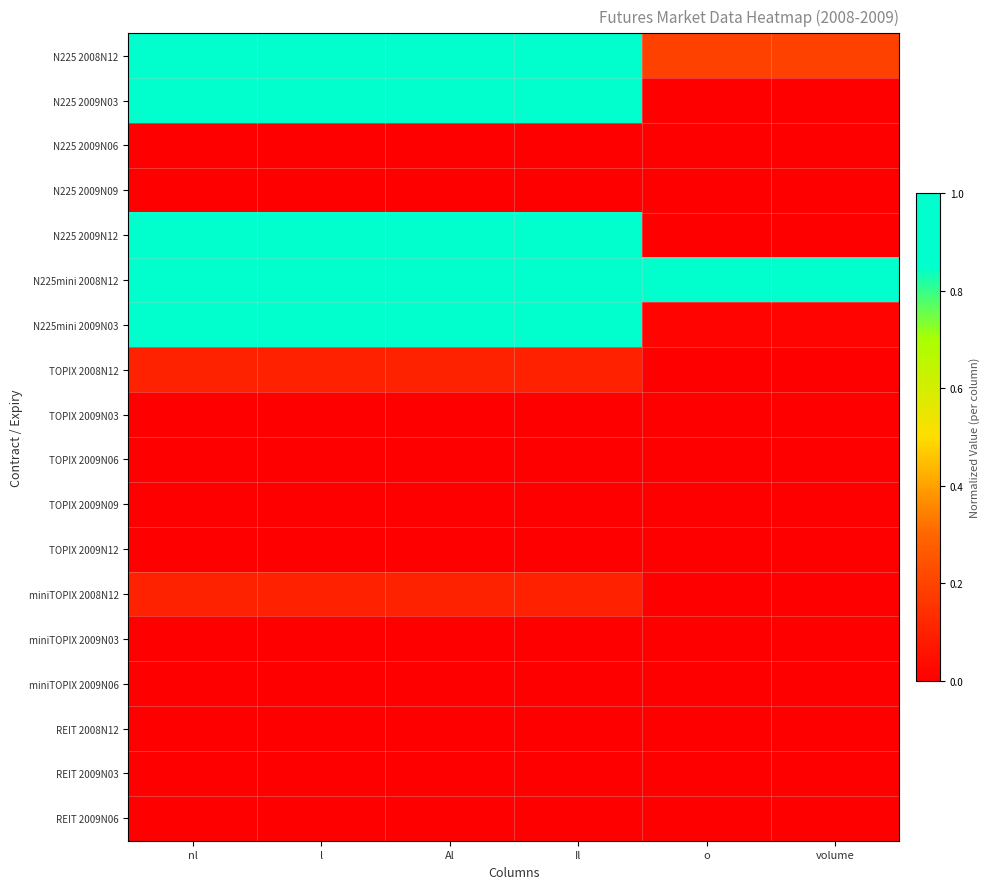

What is the difference between the highest and lowest values at Il?

1.0